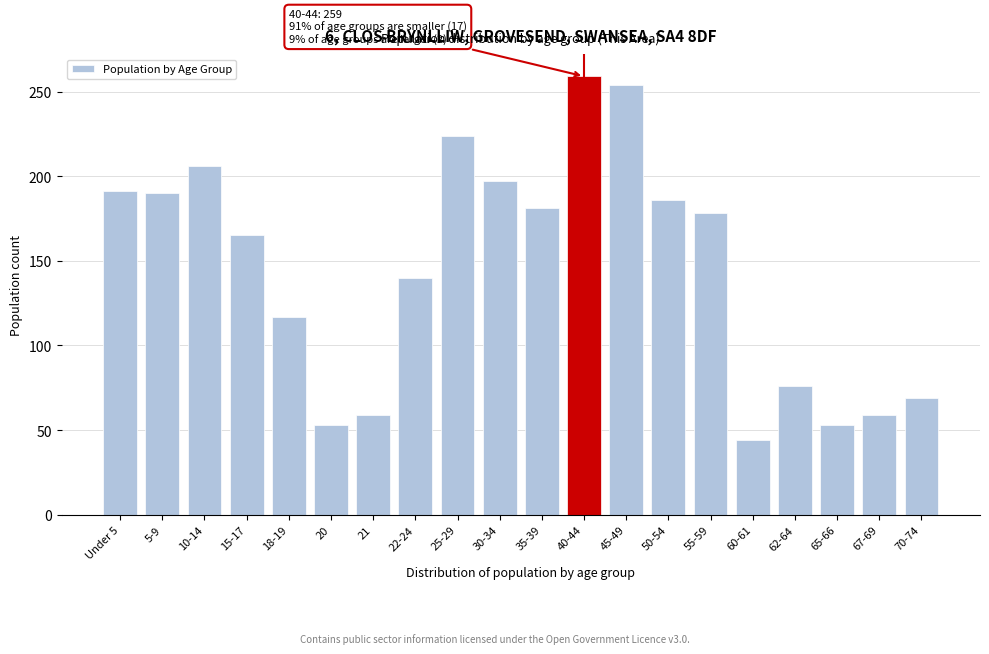

What is the sum of all values?

2901